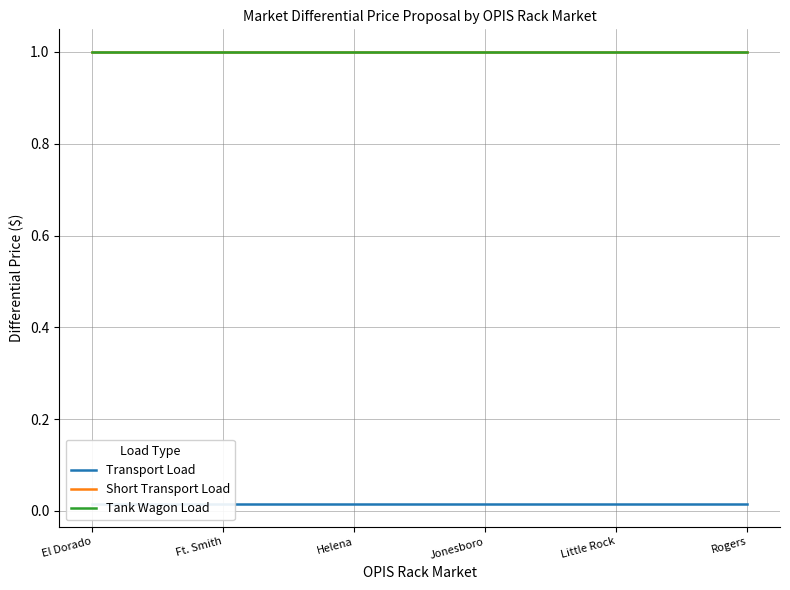

True or false: Short Transport Load and Transport Load cross at least once.

False